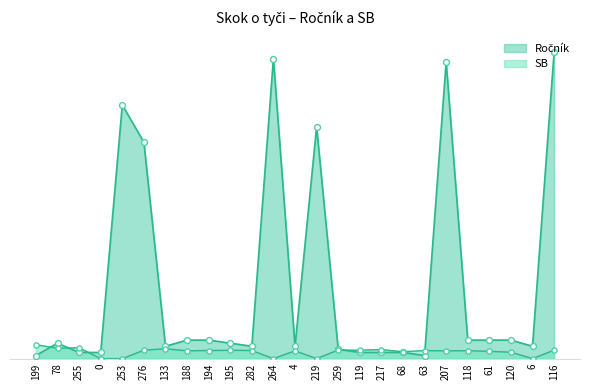

Which series has the largest total across all categories?

Ročník